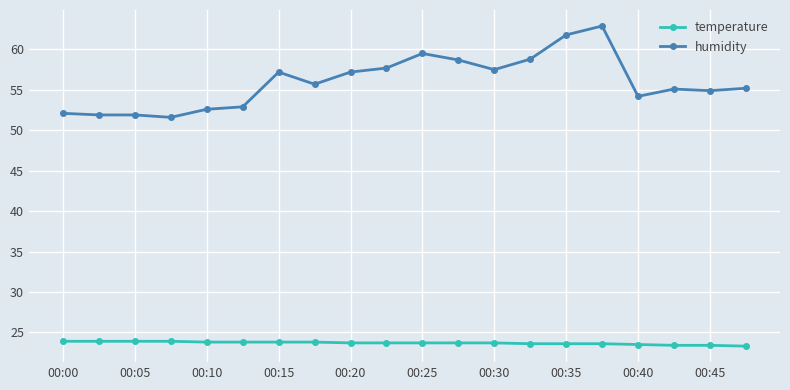

List the series in order of their overall mean, highest first.

humidity, temperature